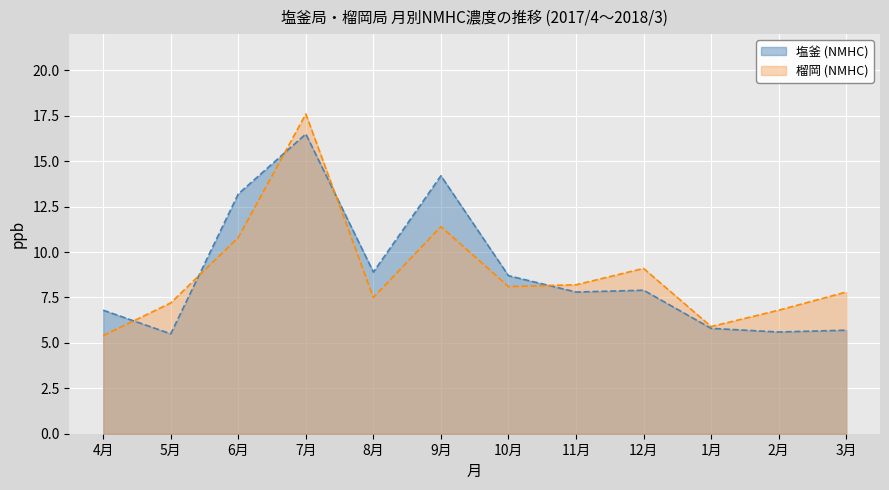

The 塩釜 (NMHC) series shows 5.8 at 1月. True or false?

True